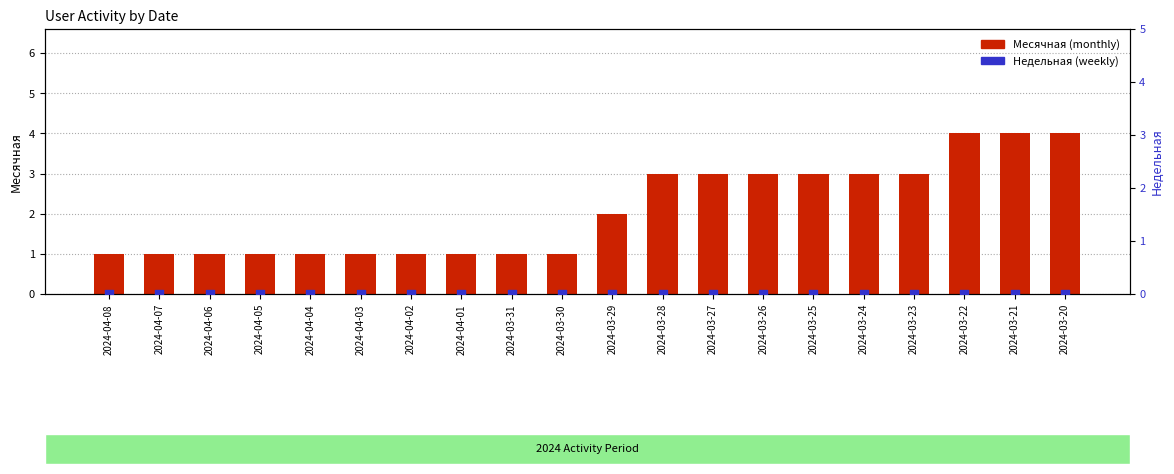

What are all the series names shown in the legend?

Месячная (monthly), Недельная (weekly)